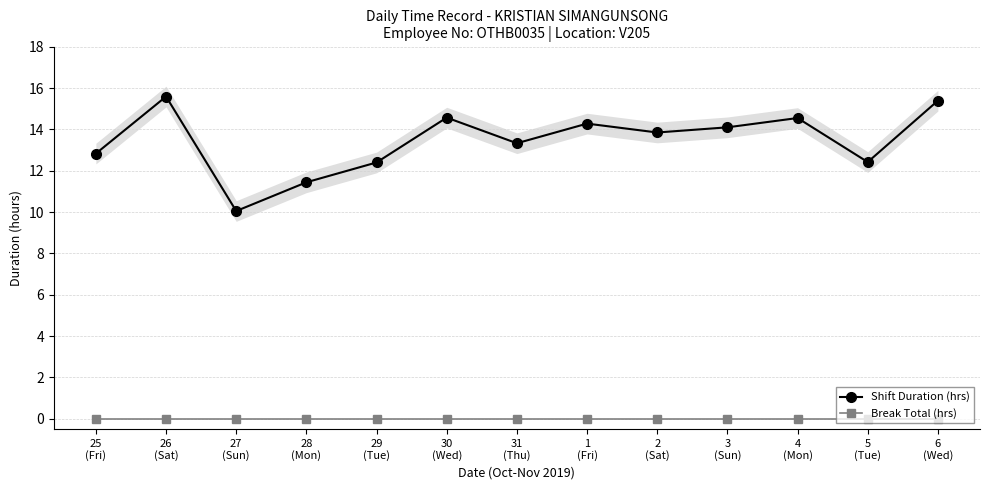

Between 1
(Fri) and 27
(Sun), which is larger?

1
(Fri)